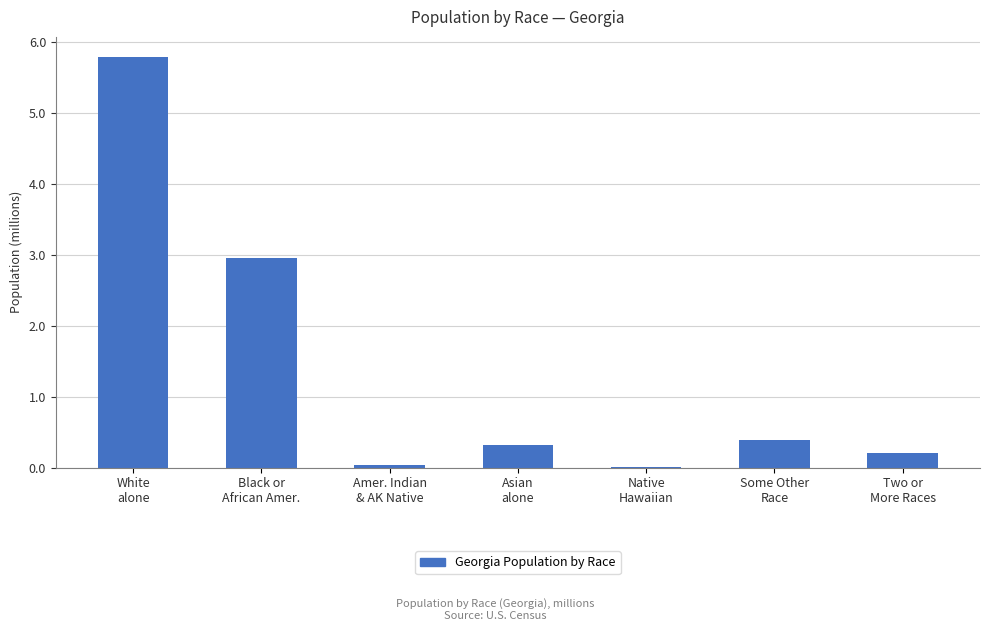

The chart shows a value of 3.8 at White
alone. True or false?

False